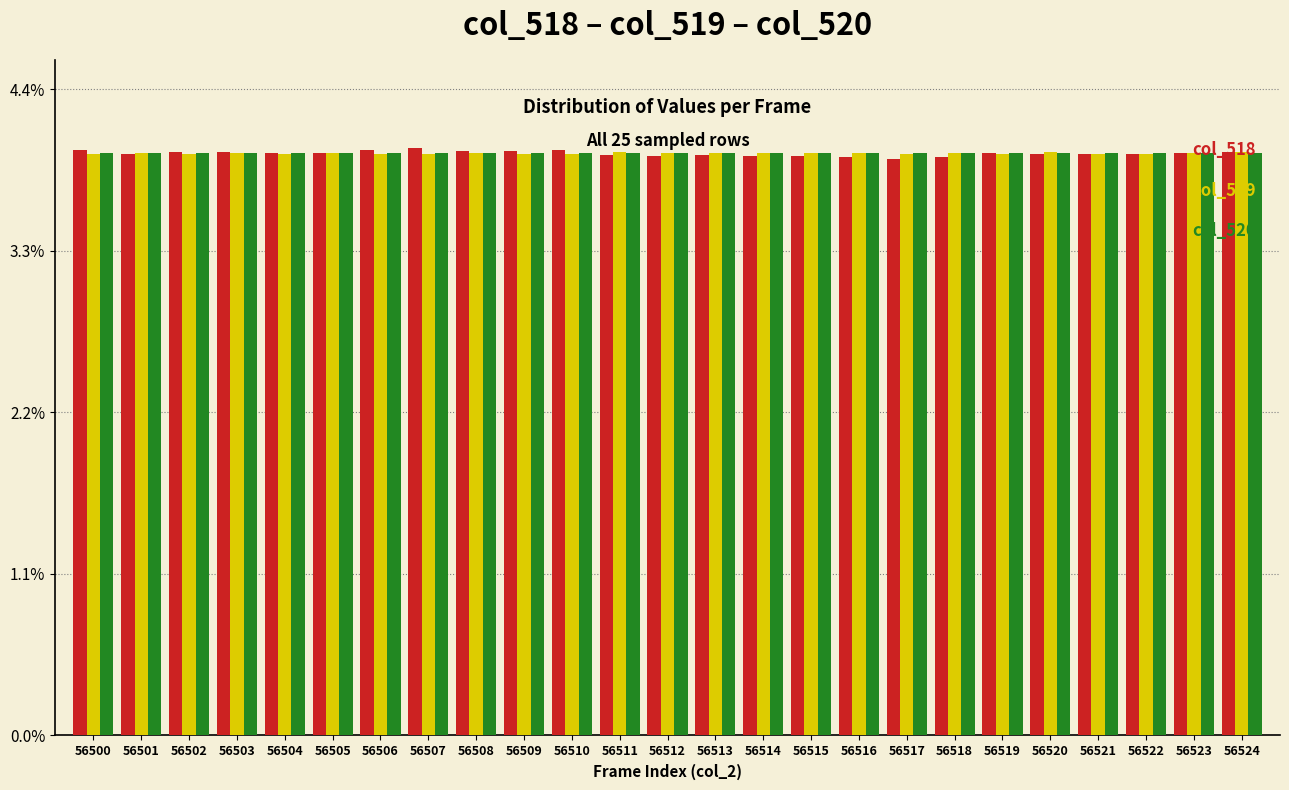

Does the chart contain stacked bars?

No